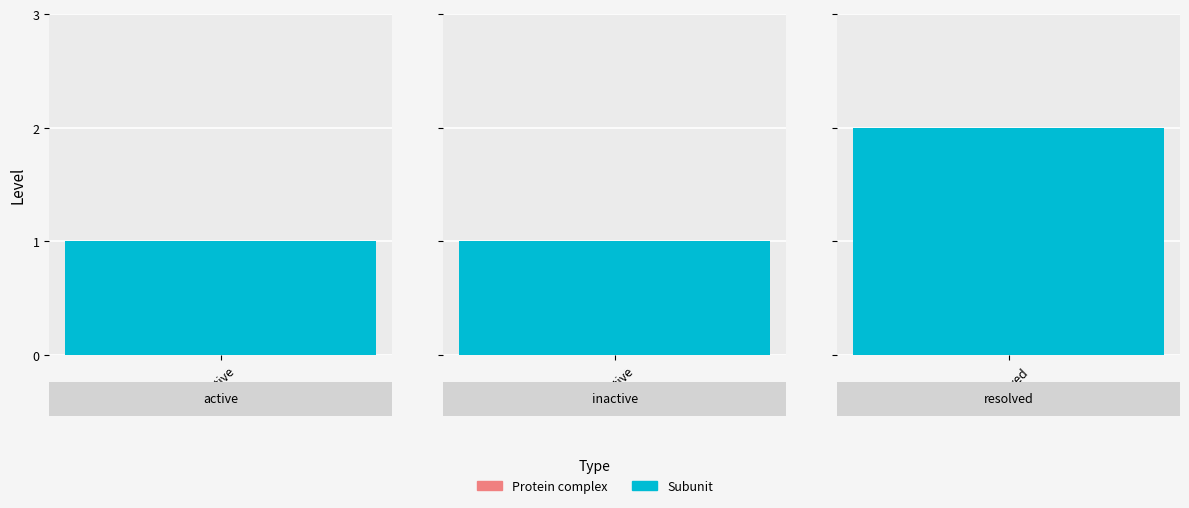

How many bars are there in total?

3